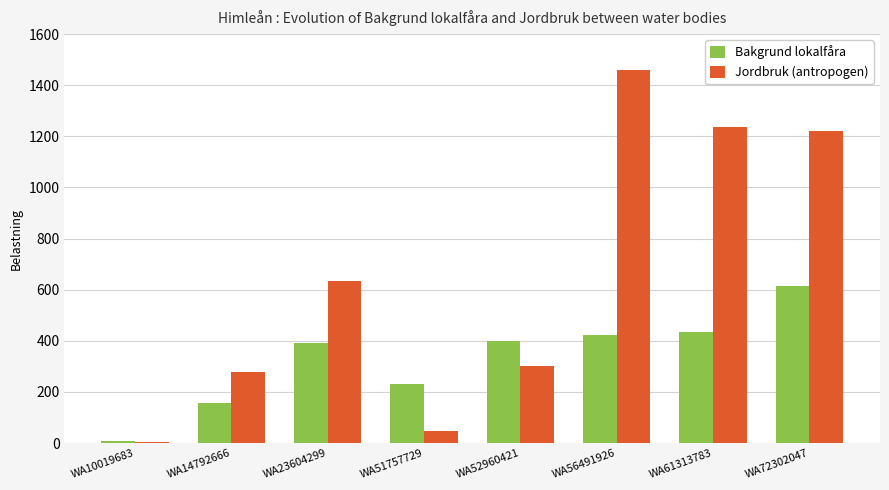

The Bakgrund lokalfåra series shows 156.7 at WA14792666. True or false?

True